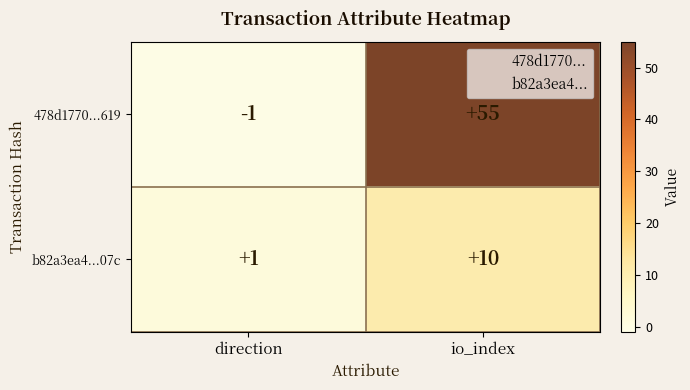

Rank the series at io_index from lowest to highest value.

b82a3ea4...07c, 478d1770...619